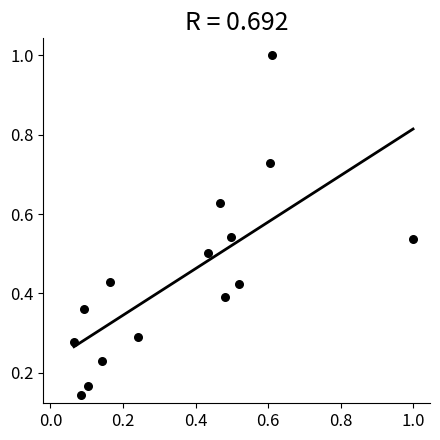

What is the range of X values (max minus min)?

0.9